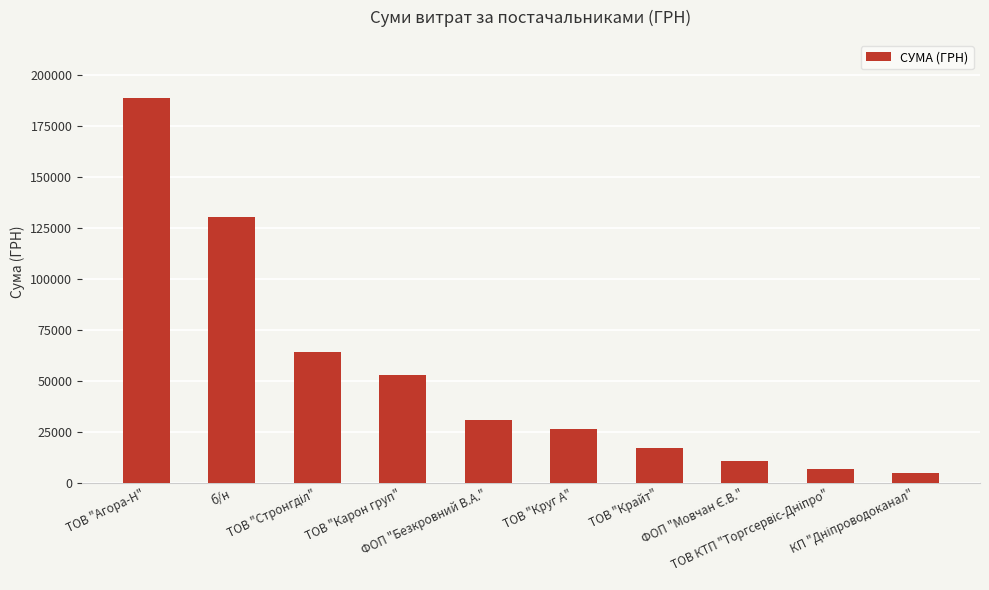

At which label does the data first exceed 30588?

ТОВ "Агора-Н"